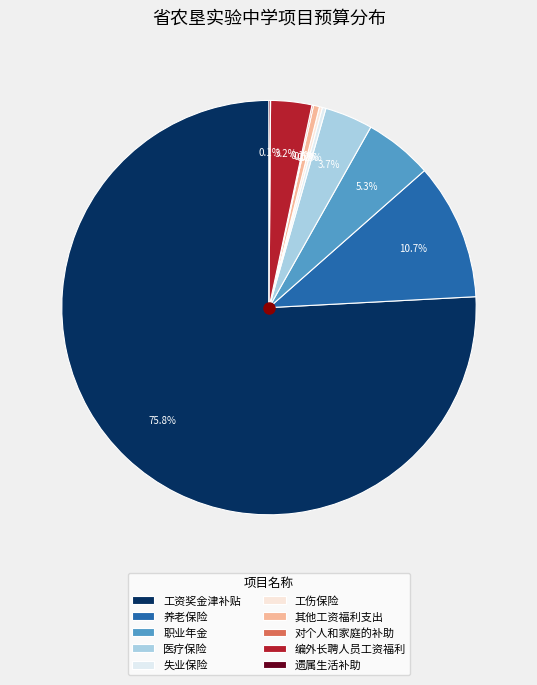

True or false: 遗属生活补助 accounts for 13% of the total.

False